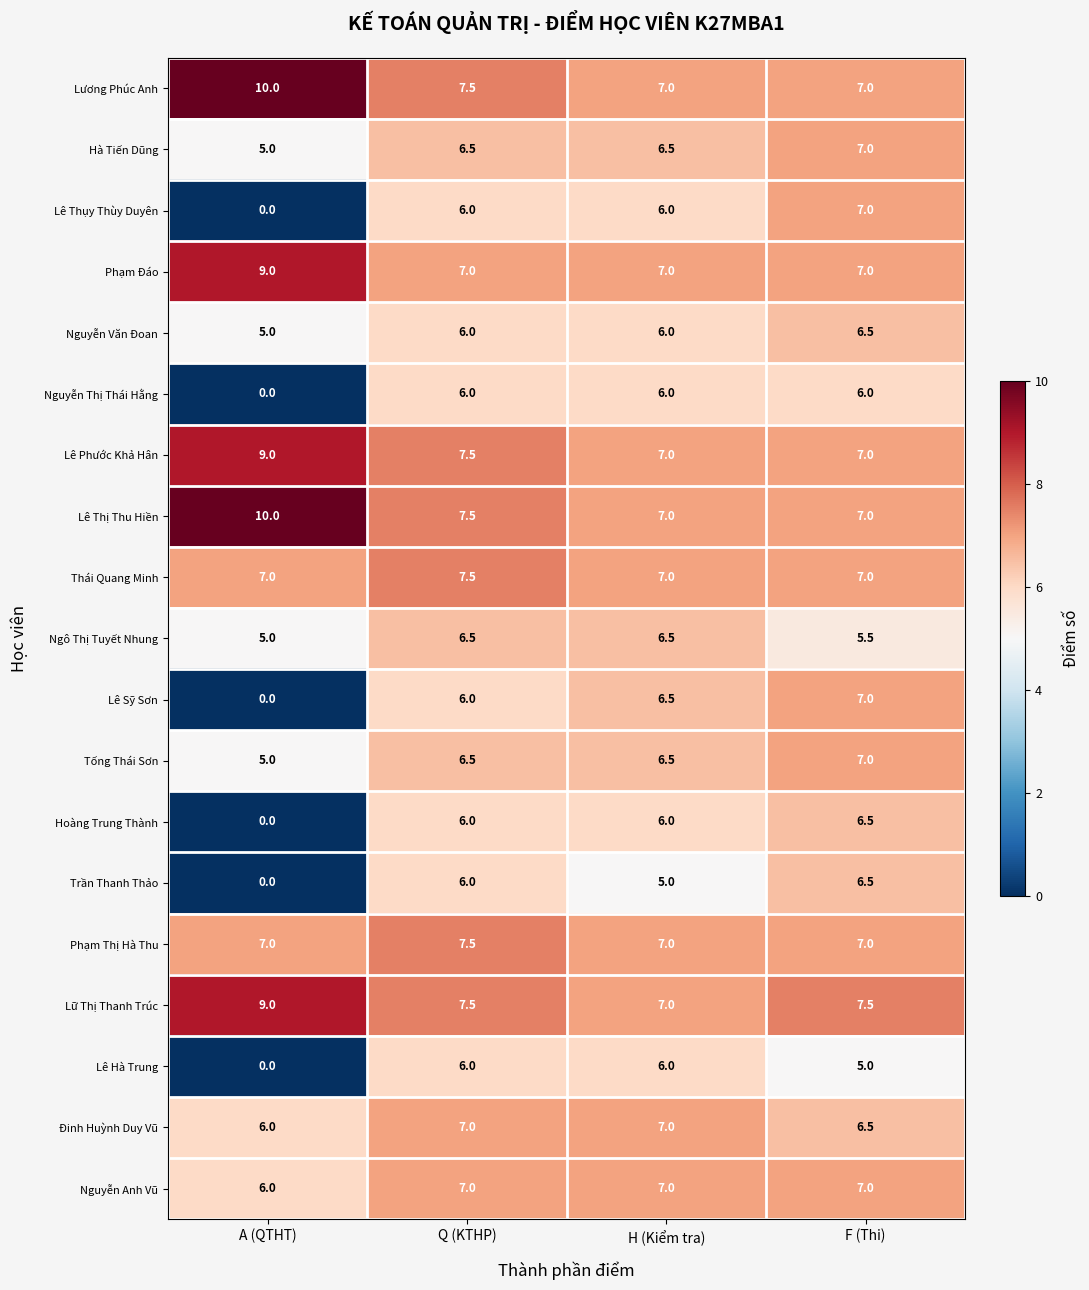

Which series changed the most between H (Kiểm tra) and F (Thi)?

Trần Thanh Thảo